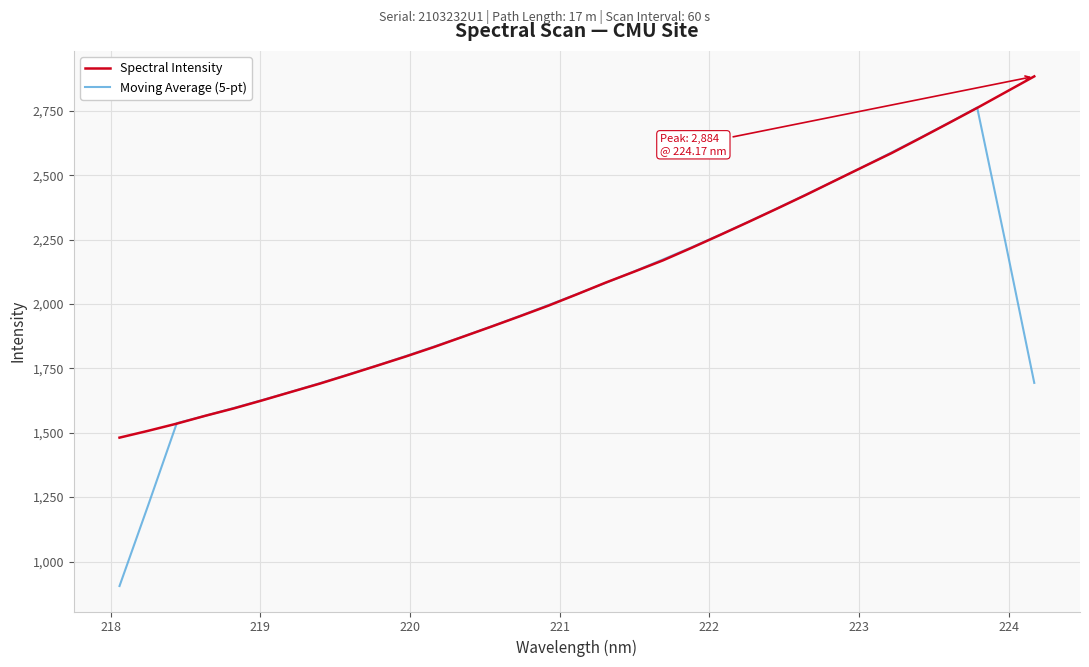

True or false: Spectral Intensity has more than 2 points higher than both neighbors.

False